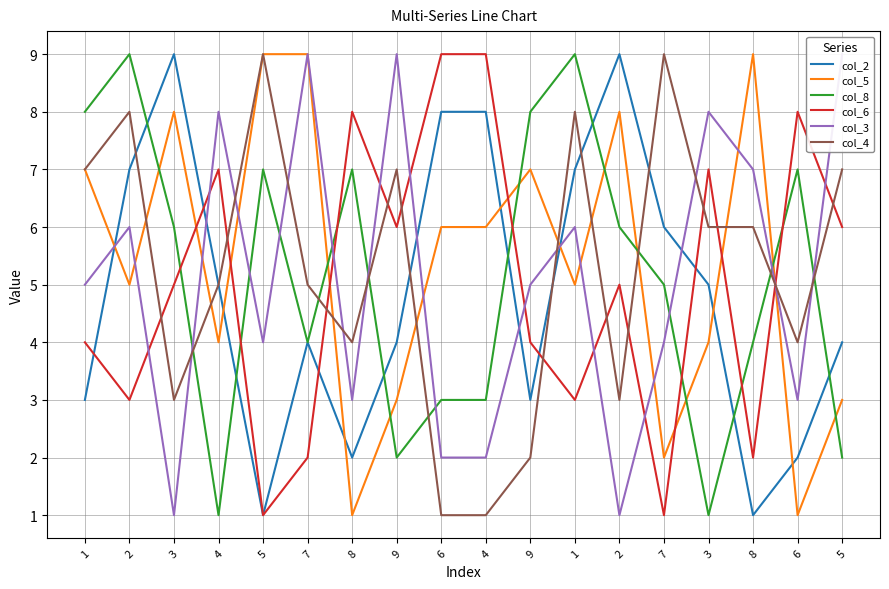

At which category does col_8 reach its first local valley?

4